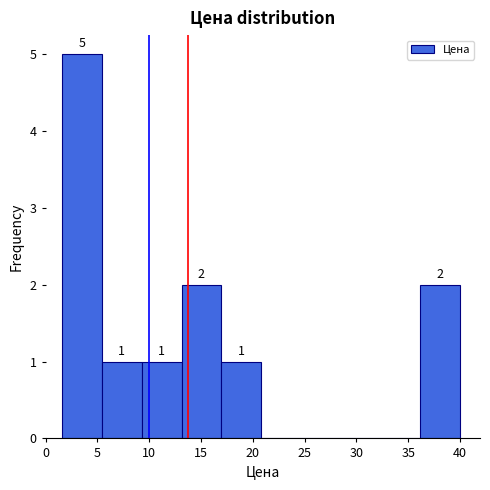

Over which range of the x-axis is the bar tallest?

1.5 to 5.5